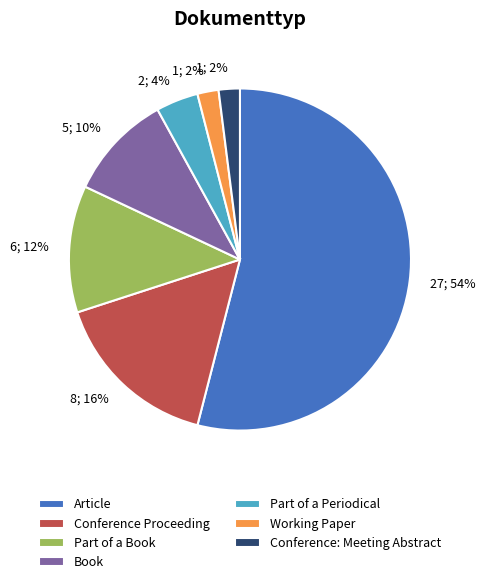

What percentage is the Part of a Periodical slice, to the nearest percent?

4%